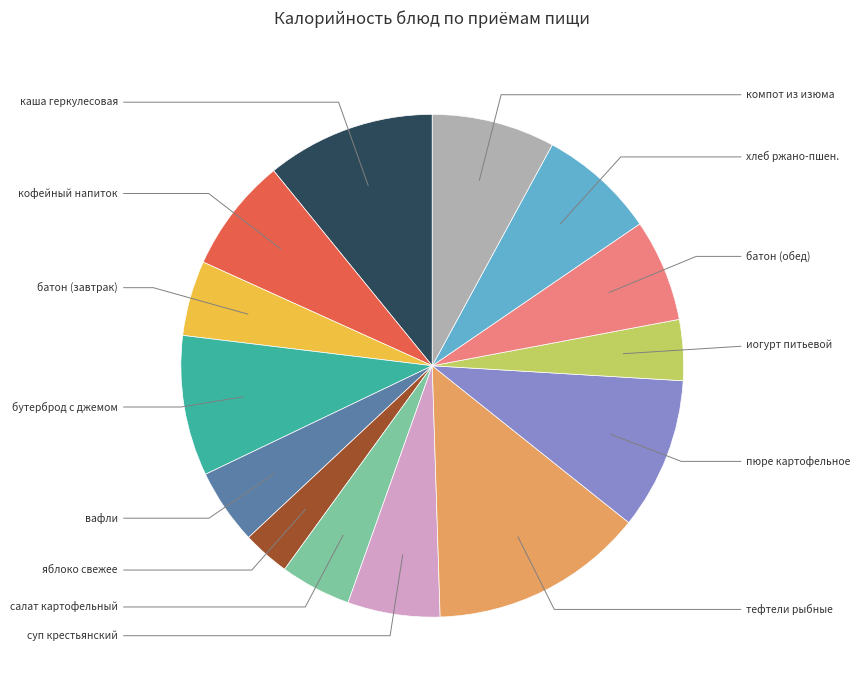

Is there any slice that represents more than half of the pie?

No